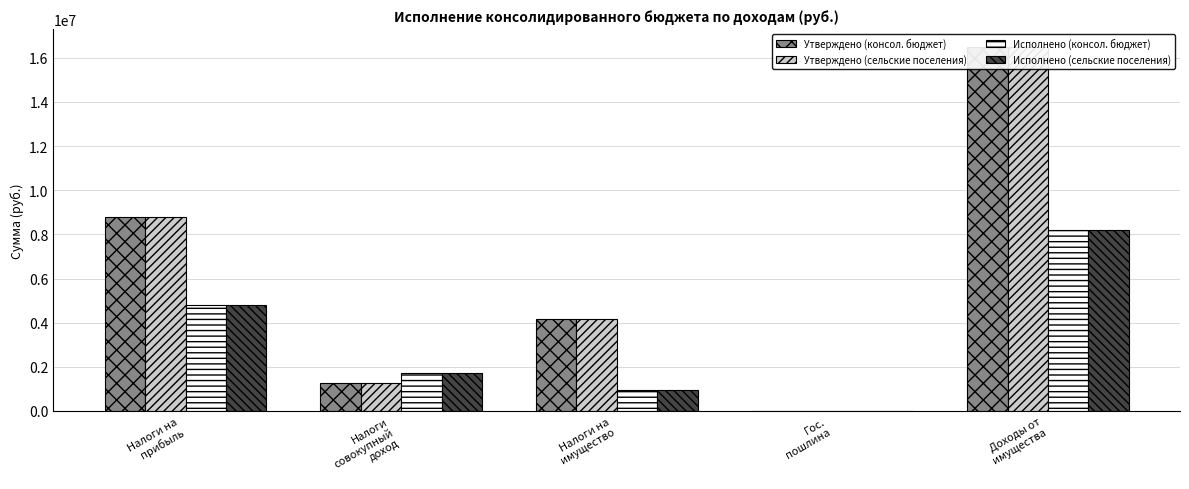

What is the label of the 4th bar from the right?

Налоги
совокупный
доход